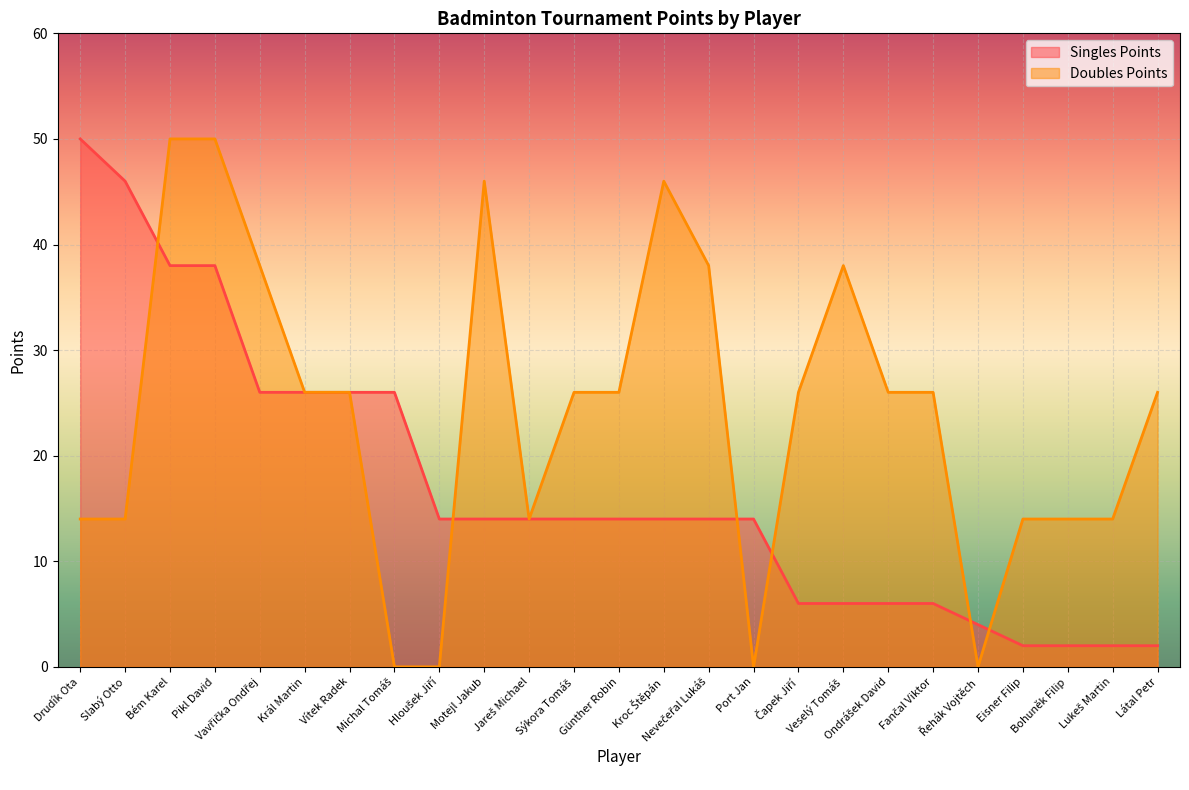

Which category has the highest value in the Doubles Points series?

Bém Karel